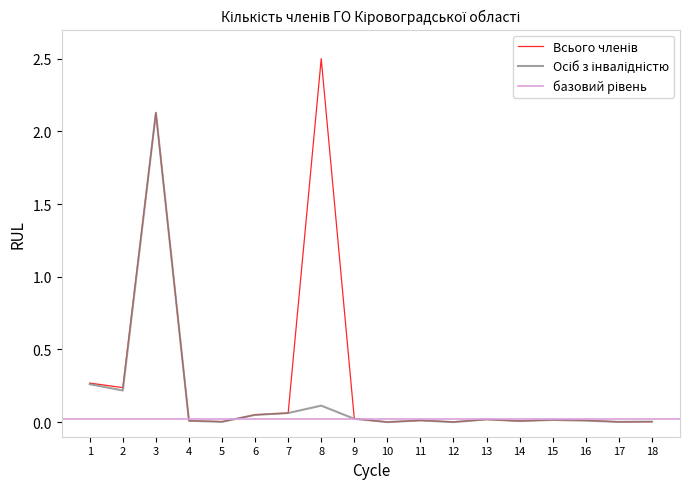

Which has a higher value, 5 or 4?

4